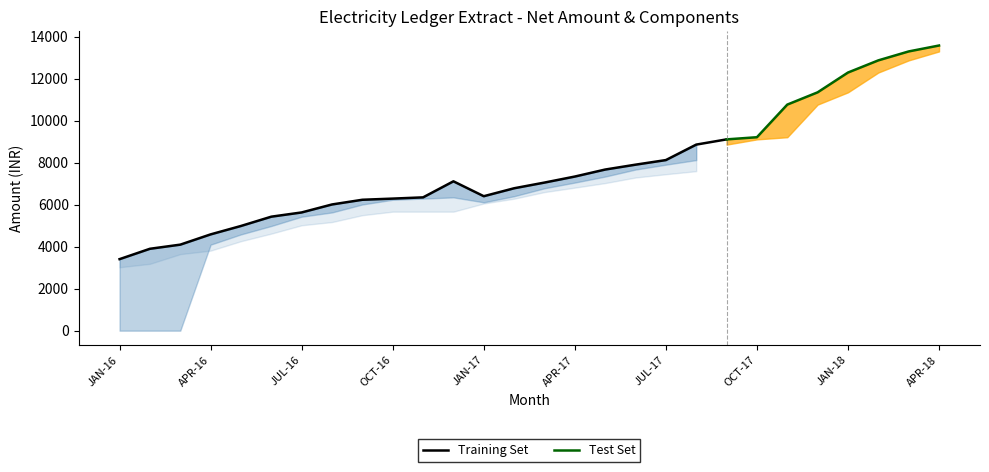

Which category has the highest value across all series?

APR-18